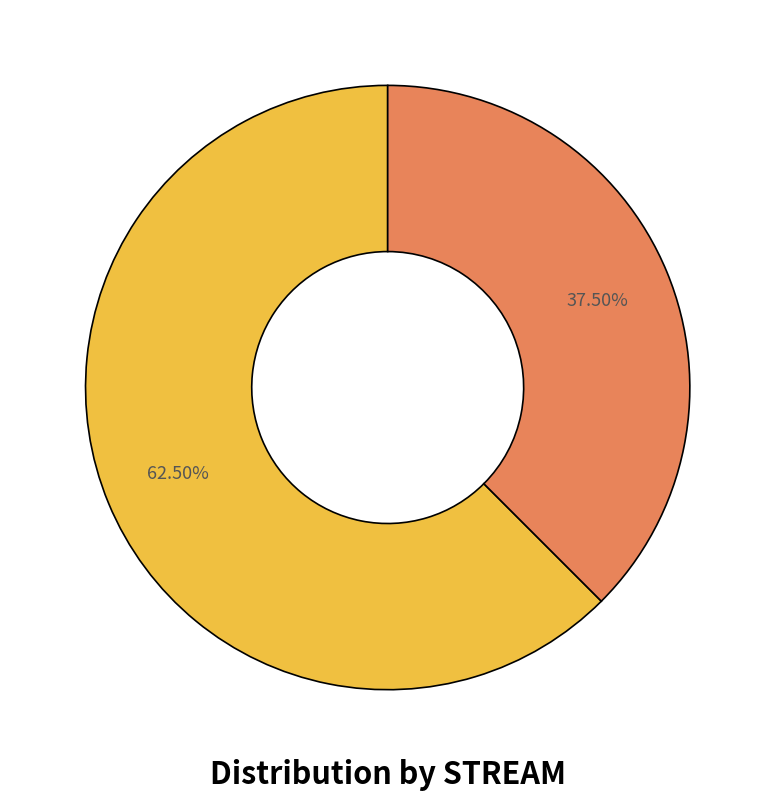

Is there a majority slice in this chart?

Yes